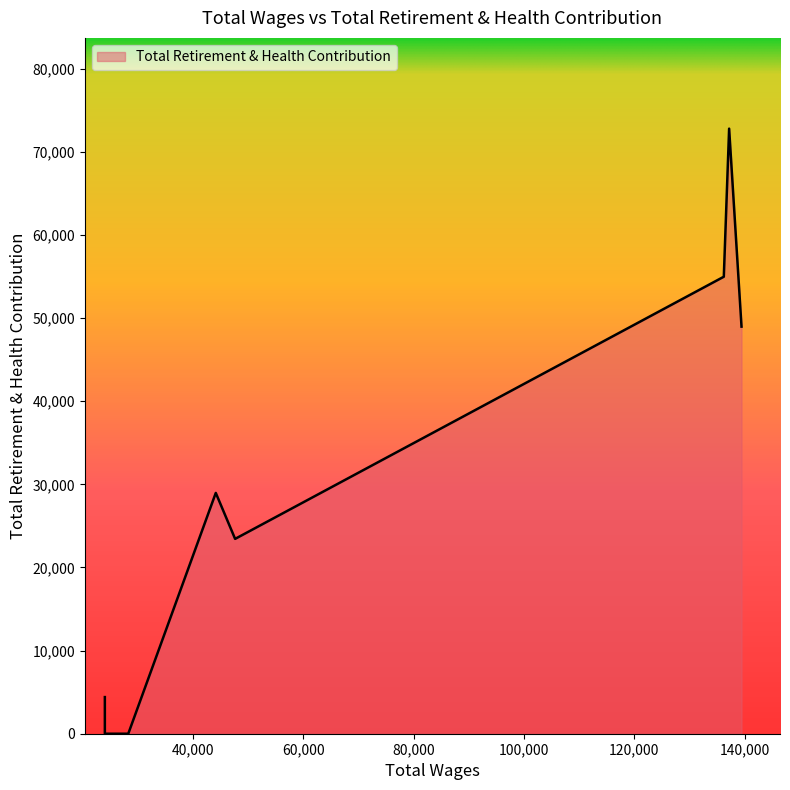

What is the sum of all values?

233530